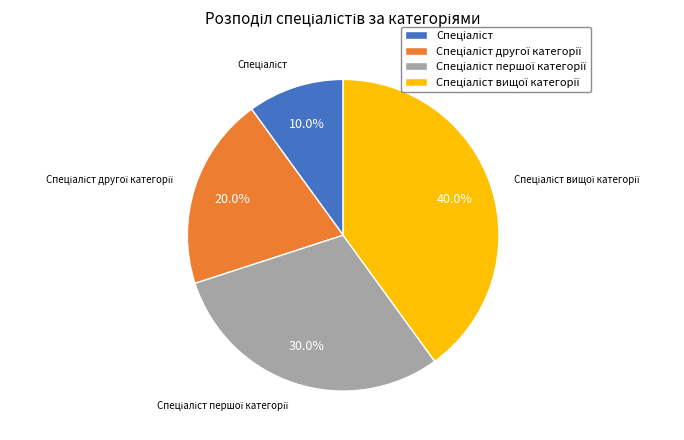

Is there any slice that represents more than half of the pie?

No